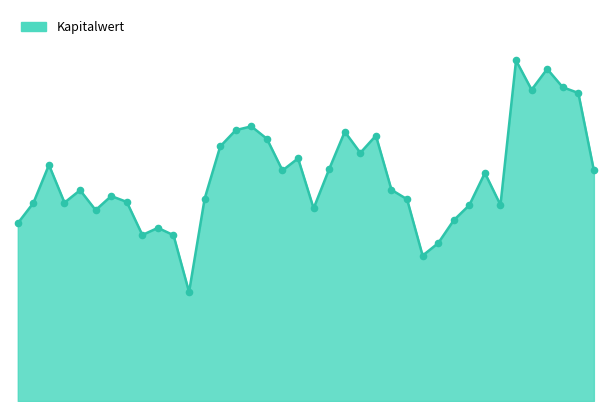

At how many categories does at least one series exceed 8?

37